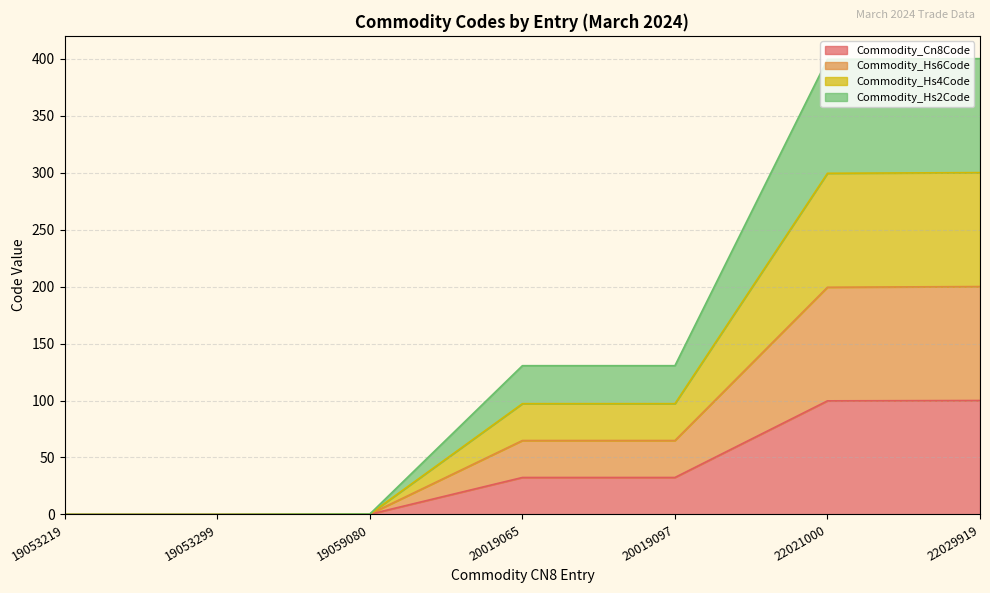

What are all the series names shown in the legend?

Commodity_Cn8Code, Commodity_Hs6Code, Commodity_Hs4Code, Commodity_Hs2Code